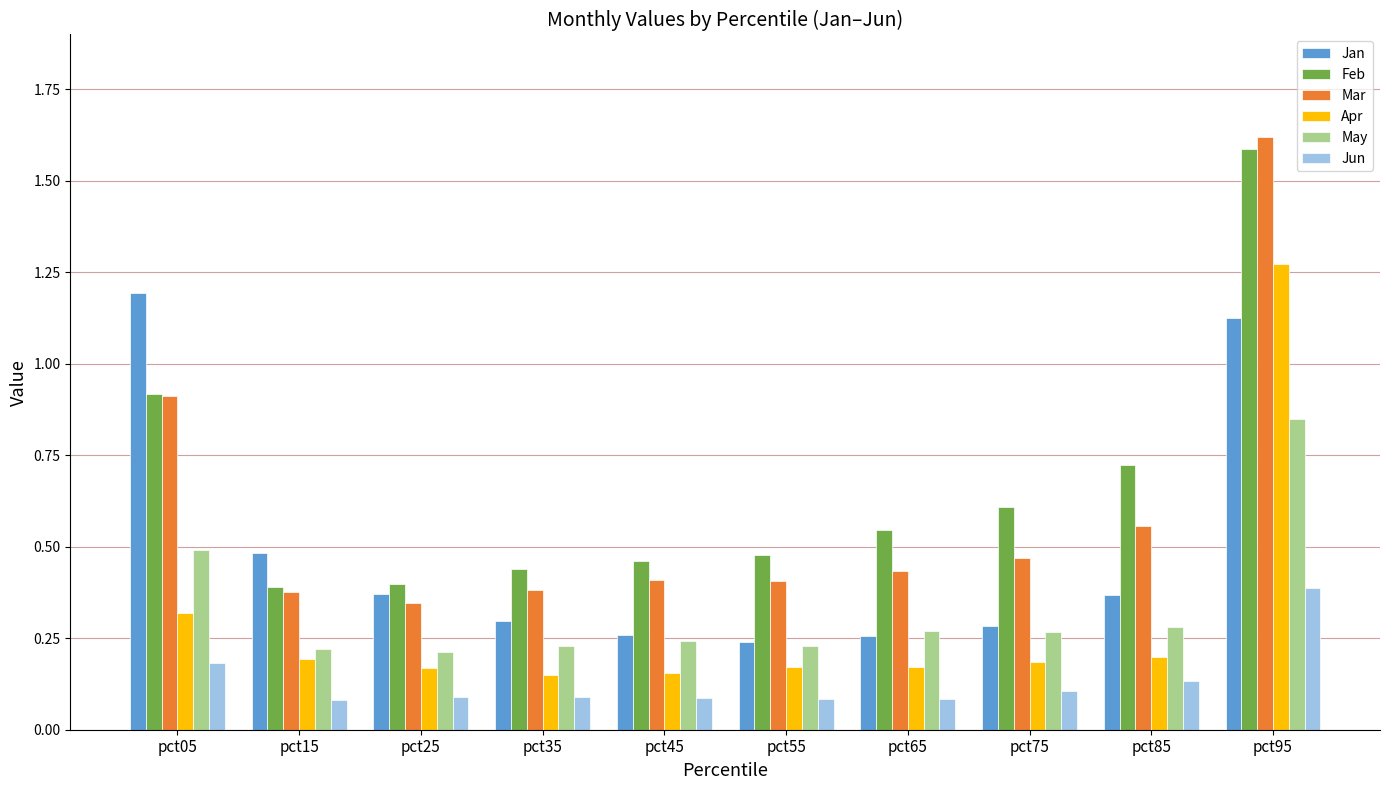

What is the sum of the Feb values at pct55 and pct85?

1.2